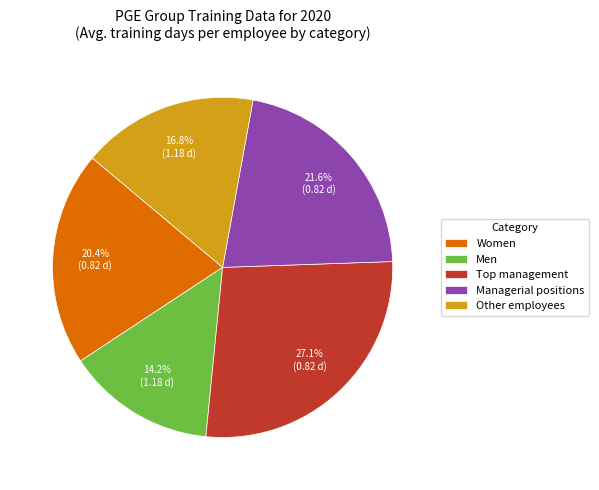

The Women slice represents 10% of the pie. True or false?

False